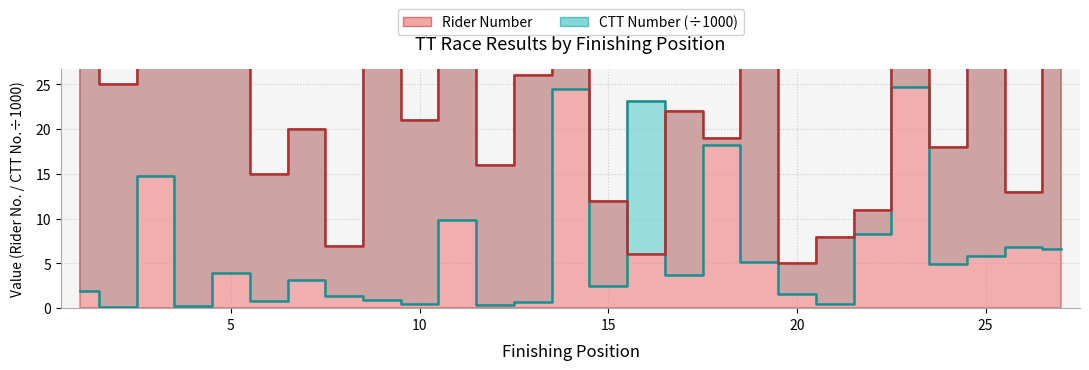

At which label is number closest to 22?

17